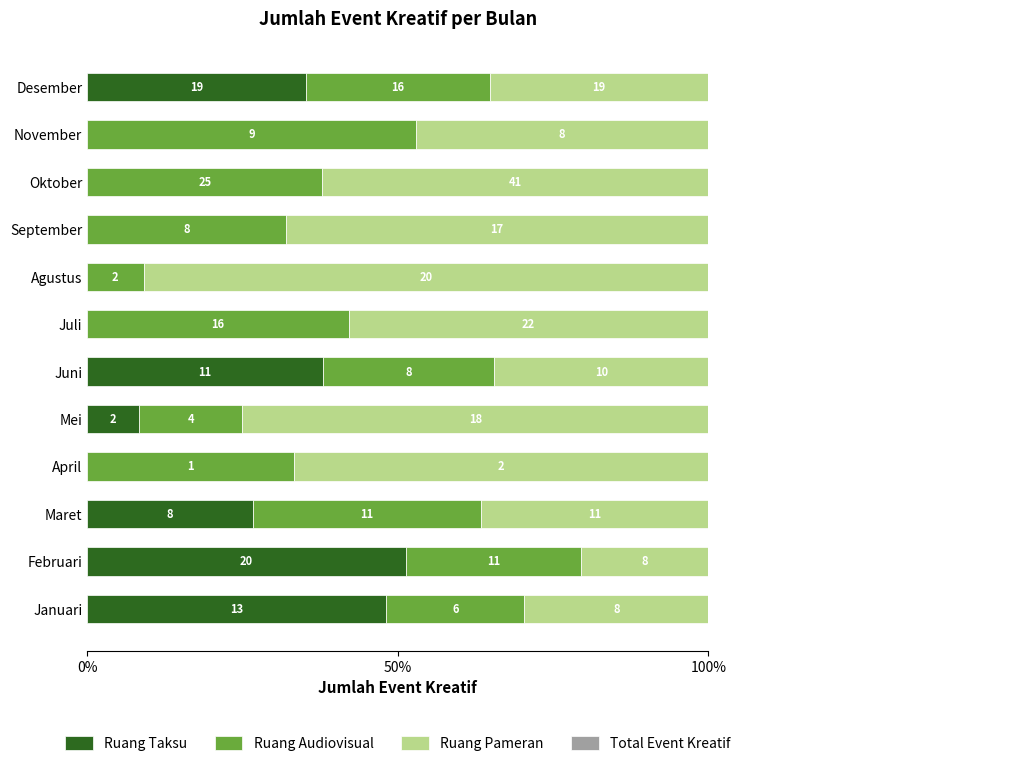

What is the average value of the Total Event Kreatif series?

0.6